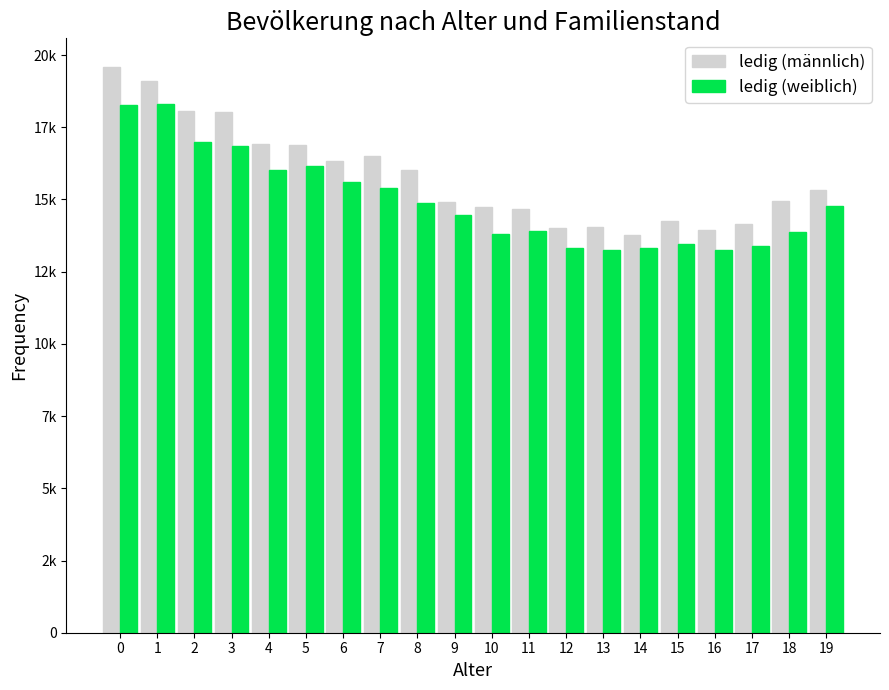

What are all the series names shown in the legend?

ledig (männlich), ledig (weiblich)